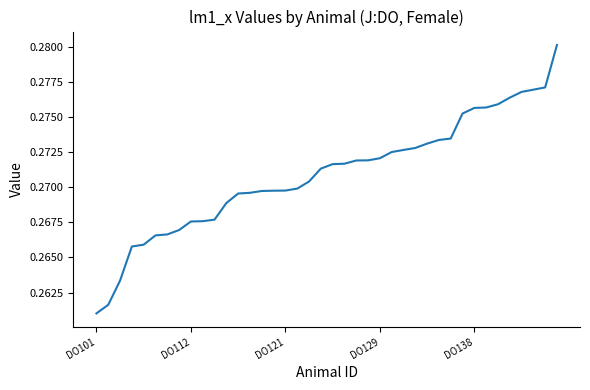

At which category does the chart reach its minimum across all series?

DO101